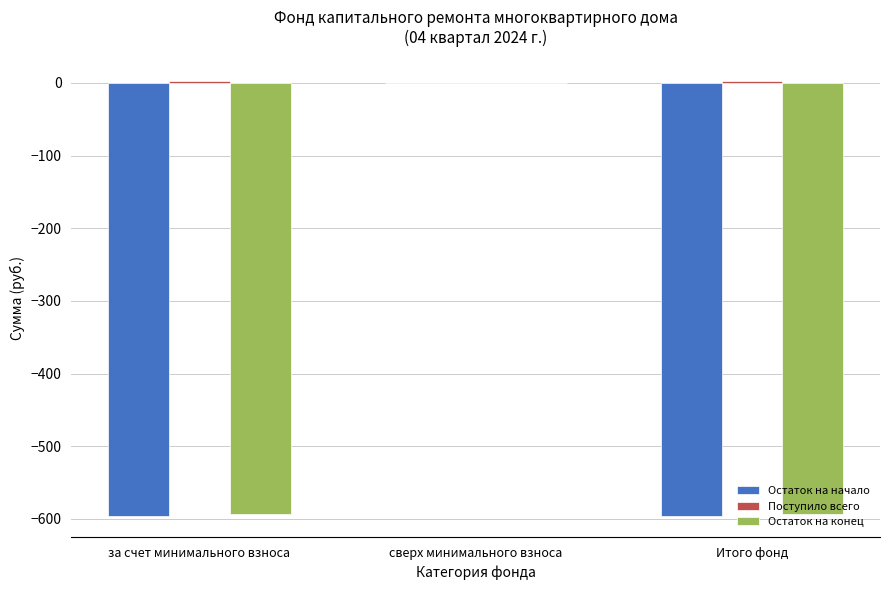

Which series changed the most between за счет минимального взноса and сверх минимального взноса?

Остаток на начало